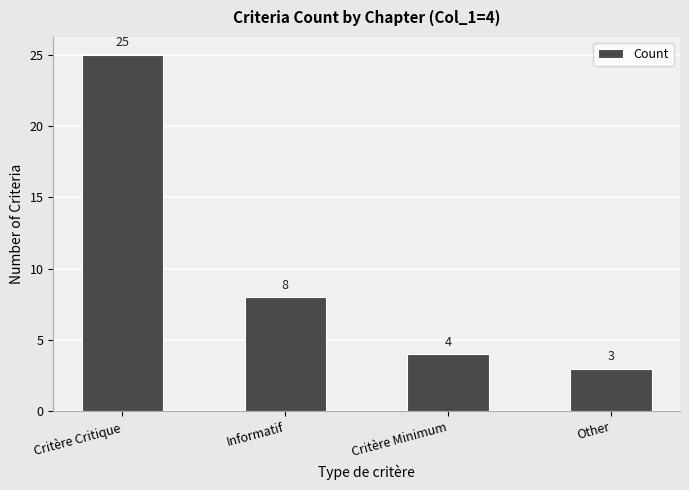

How many bars are there in total?

4